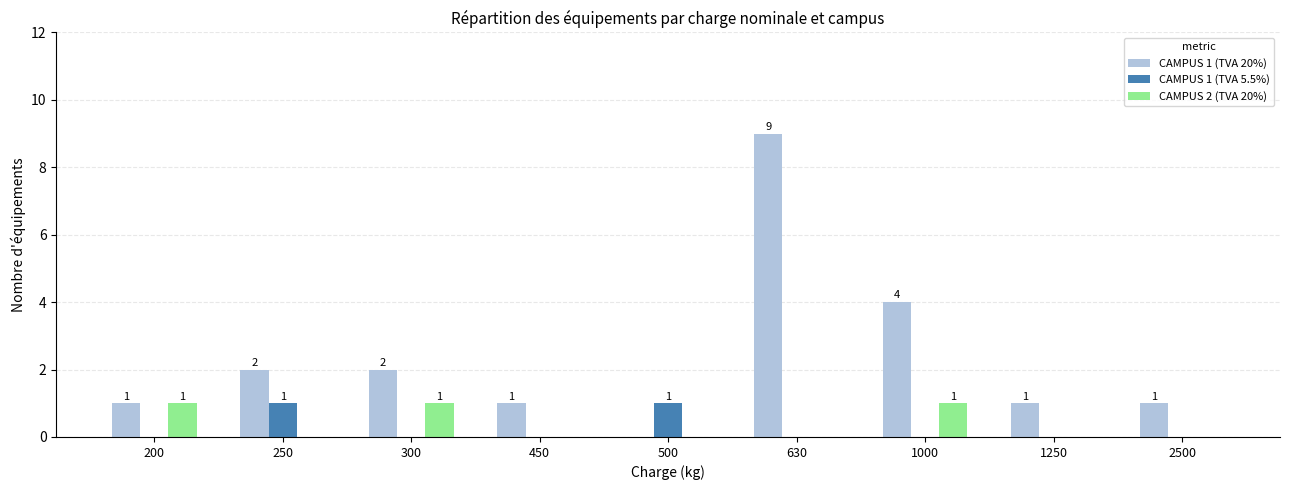

Reading left to right, extract all data points from this chart.

CAMPUS 1 (TVA 20%): 1	2	2	1	0	9	4	1	1
CAMPUS 1 (TVA 5.5%): 0	1	0	0	1	0	0	0	0
CAMPUS 2 (TVA 20%): 1	0	1	0	0	0	1	0	0